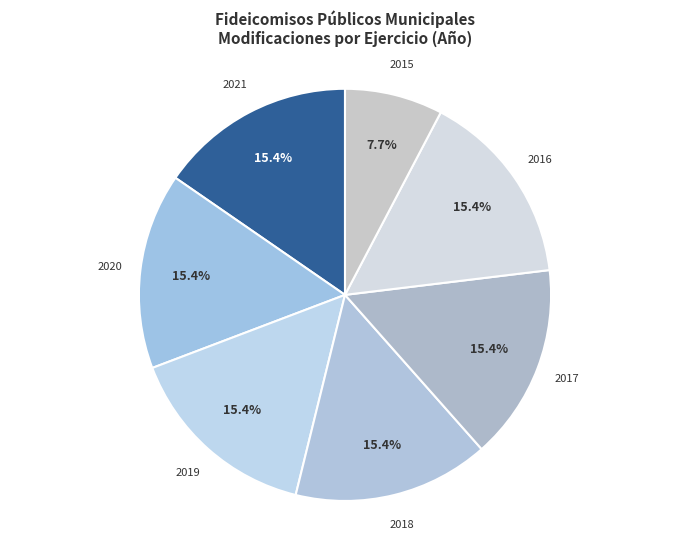

What percentage is the 2016 slice, to the nearest percent?

15%